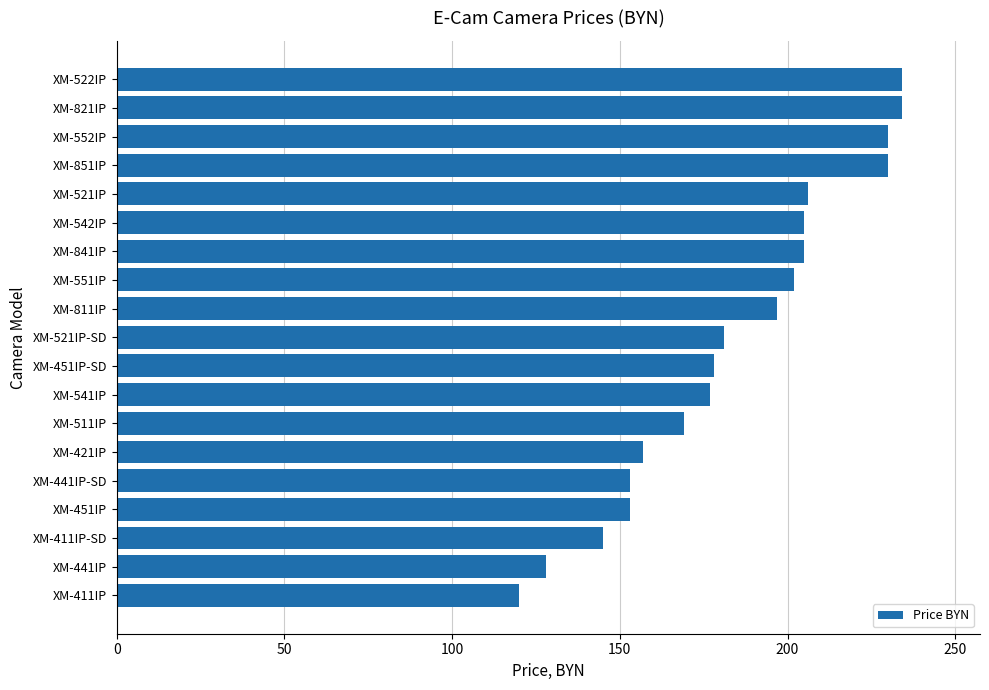

What is the sum of all values?

3504